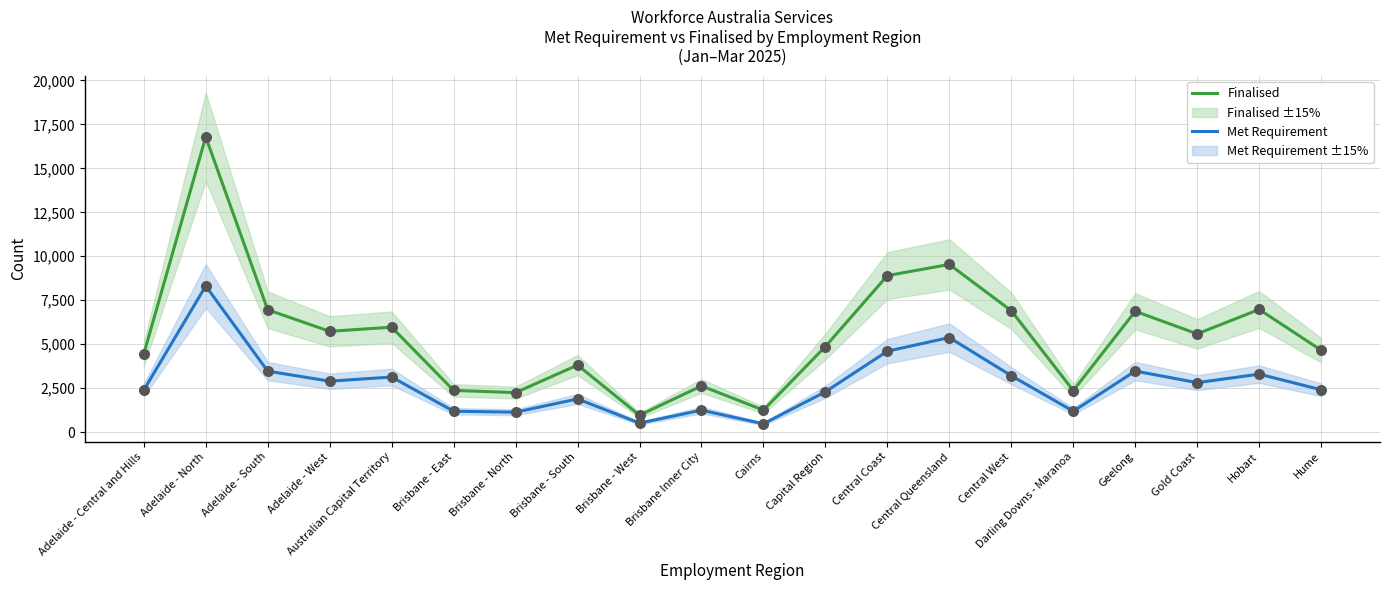

What is the total value across all series at Hobart?

10270